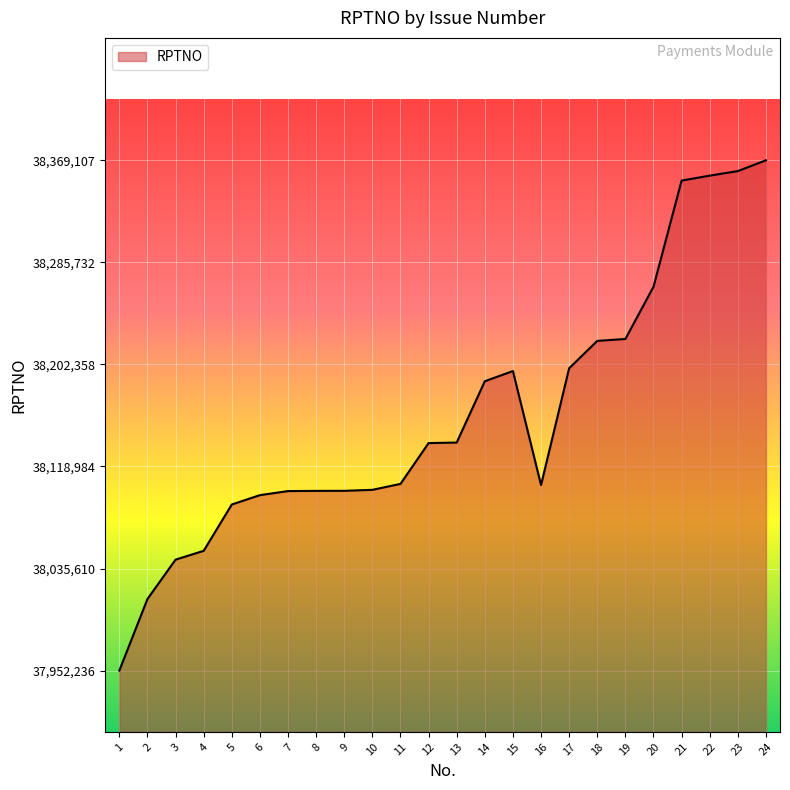

What is the greatest value displayed?

38369107